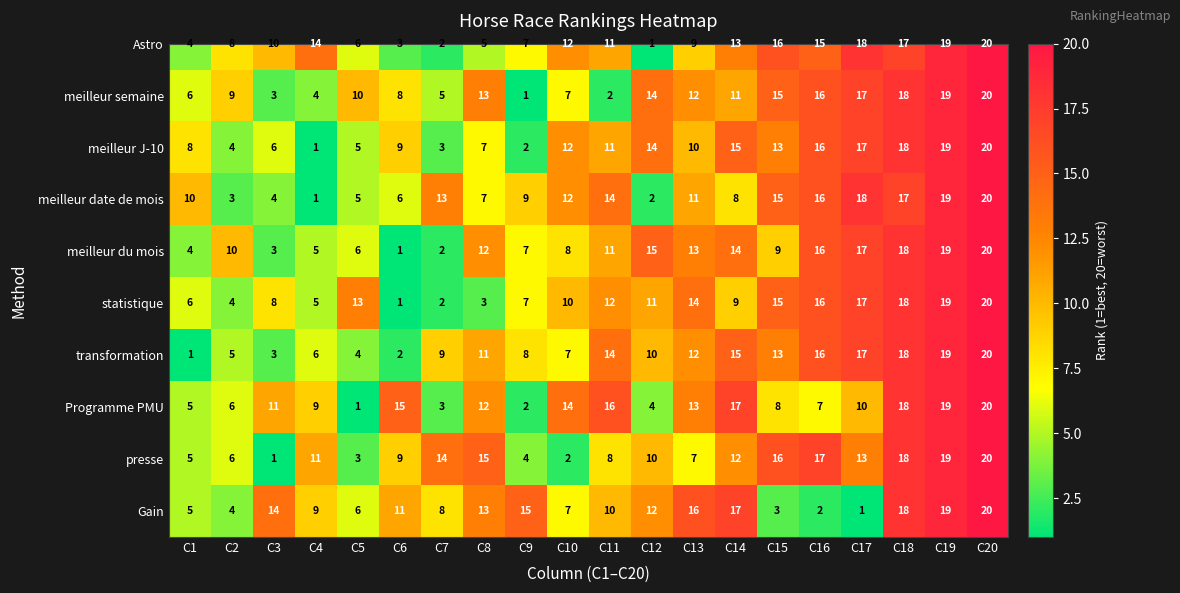

What is the average value?

10